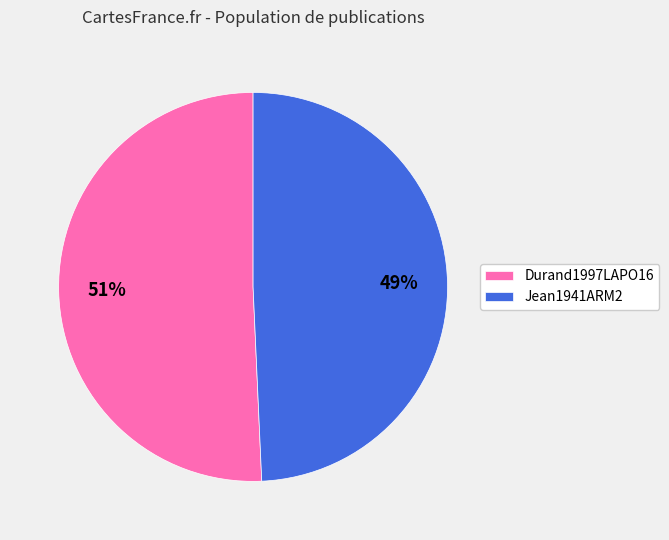

Combined, do Durand1997LAPO16 and Jean1941ARM2 account for over 50%?

Yes